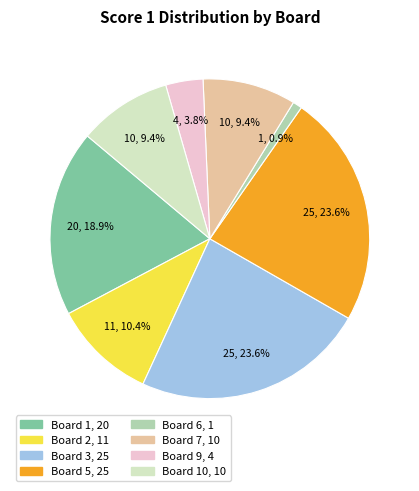

Is there any slice that represents more than half of the pie?

No